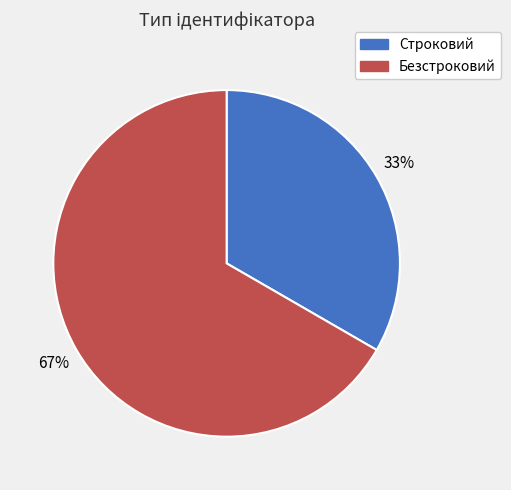

The Безстроковий slice represents 73% of the pie. True or false?

False